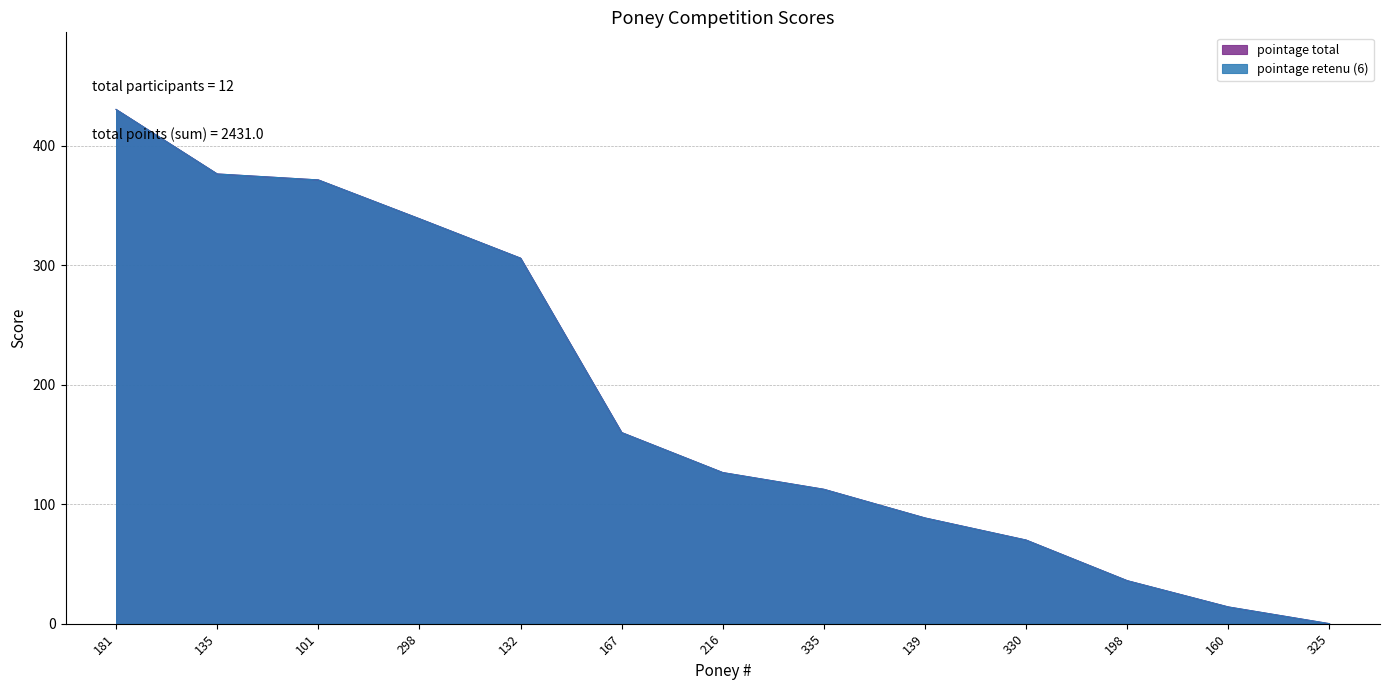

What is the sum of all pointage total values?

2431.0